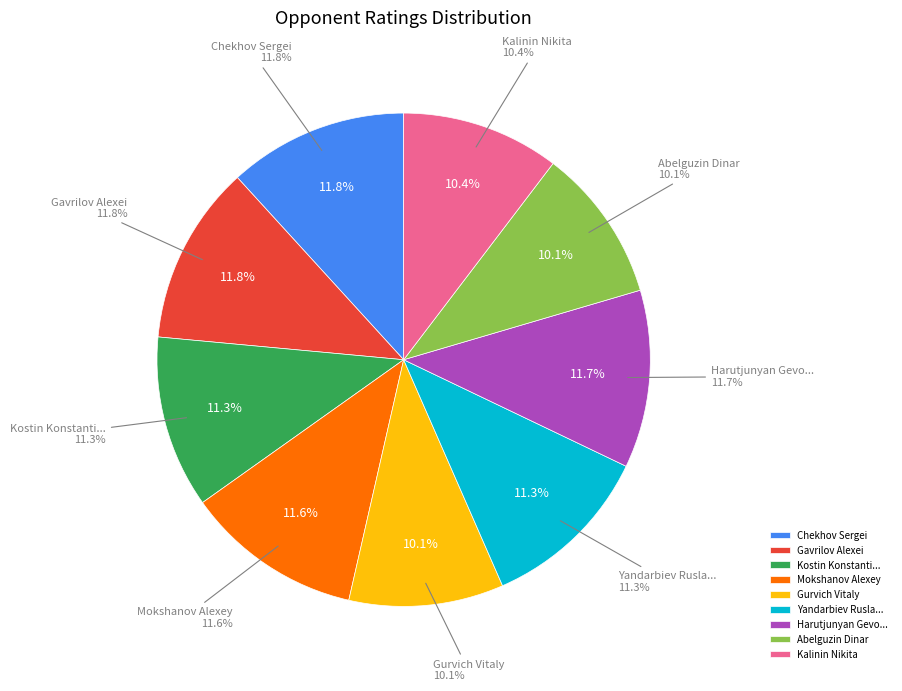

Between Kostin Konstantin and Mokshanov Alexey, which is larger?

Mokshanov Alexey